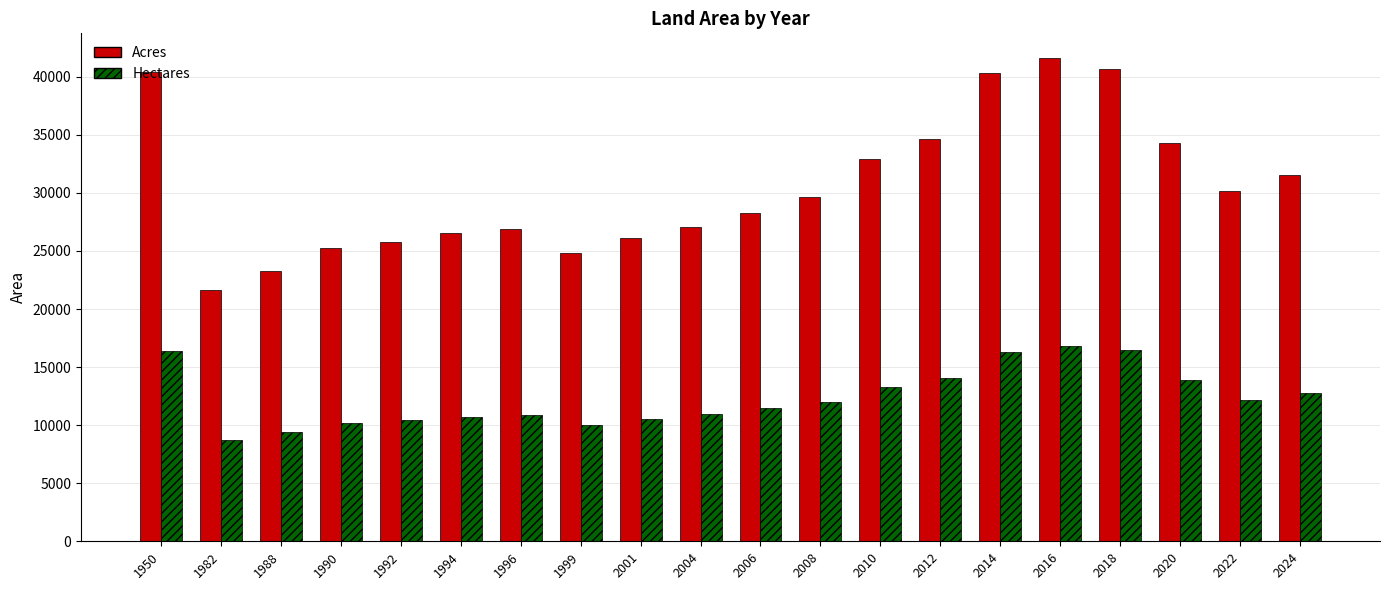

The value of Hectares at 2012 is 22653.5. True or false?

False